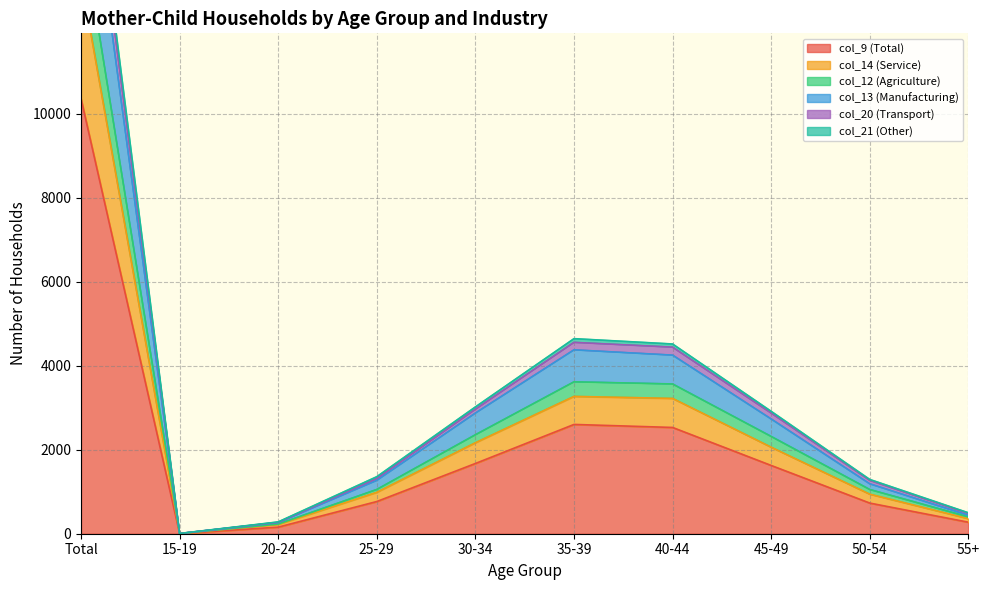

Between Total and 20-24, which is larger?

Total